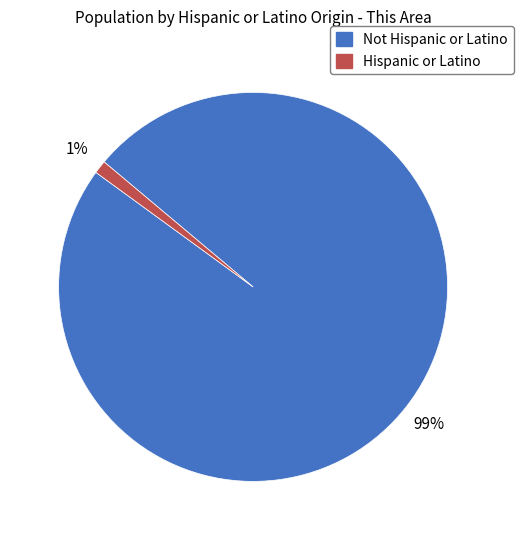

True or false: Not Hispanic or Latino accounts for 89% of the total.

False